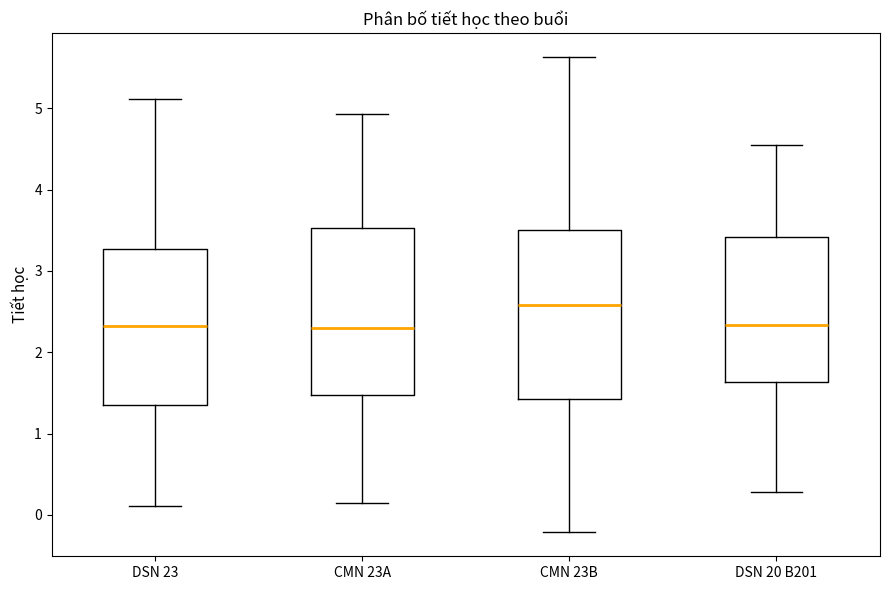

Reading left to right, transcribe this box plot: for each box, give where its median line is, the range the box spans, and where its two whiskers end, as read against the y-axis. The values are not printed on the chart, so give them approximately, as read against the axis.

DSN 23: median 2.3, box 1.3 to 3.3, whiskers 0.1 to 5.1
CMN 23A: median 2.3, box 1.5 to 3.5, whiskers 0.2 to 4.9
CMN 23B: median 2.6, box 1.4 to 3.5, whiskers -0.2 to 5.6
DSN 20 B201: median 2.3, box 1.6 to 3.4, whiskers 0.3 to 4.6